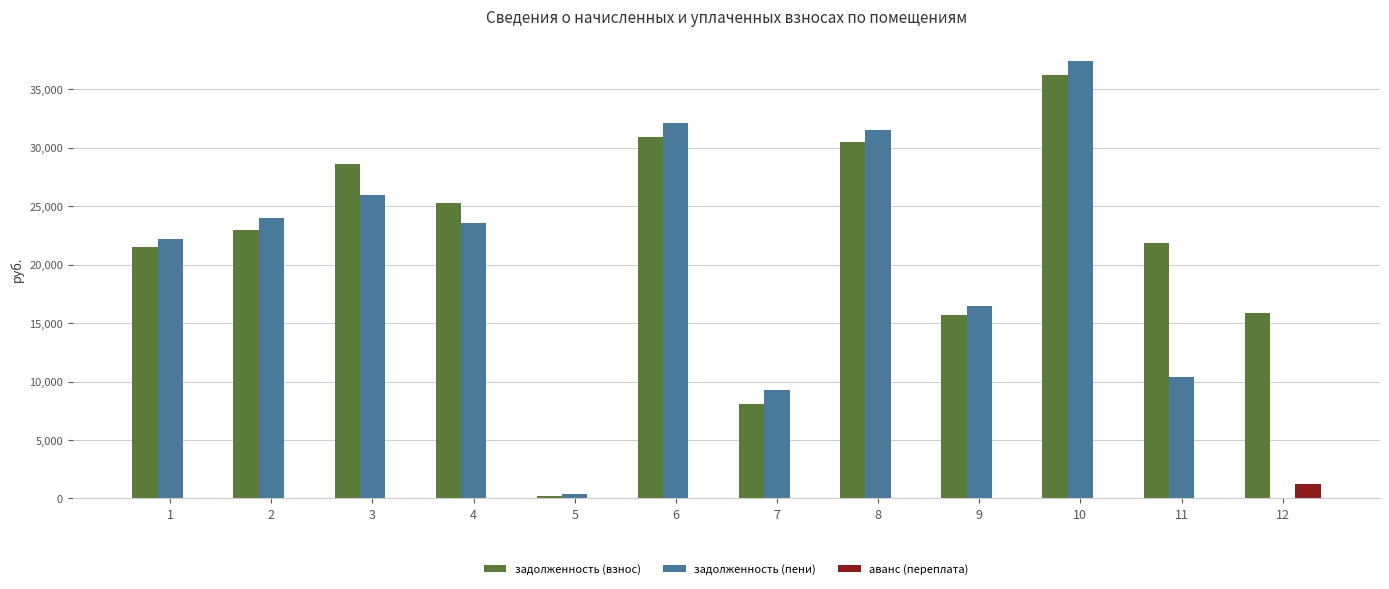

How many data points does each series have?

12